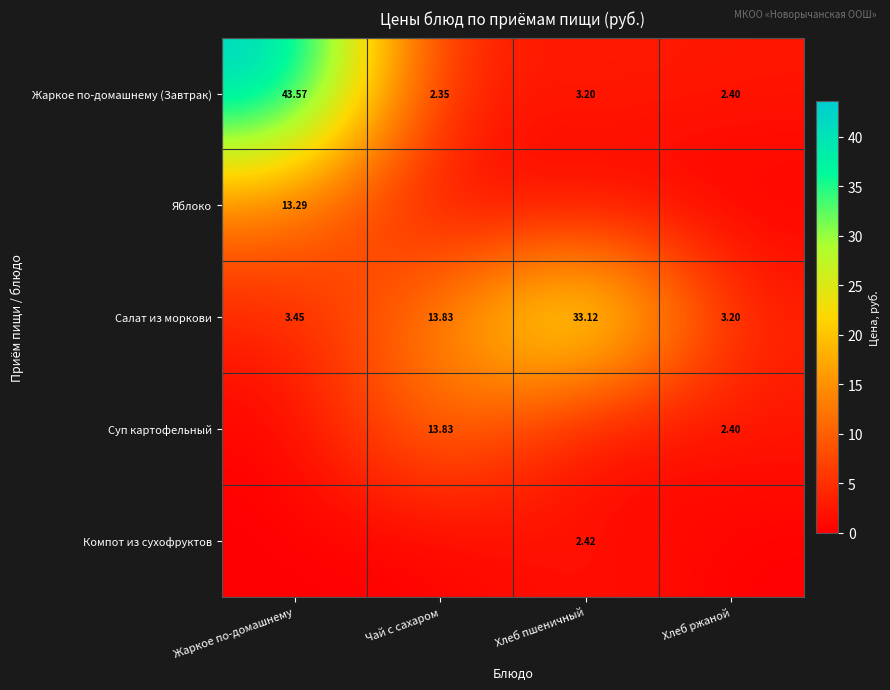

True or false: Жаркое по-домашнему (Завтрак) has a value of 2.4 at Хлеб ржаной.

True